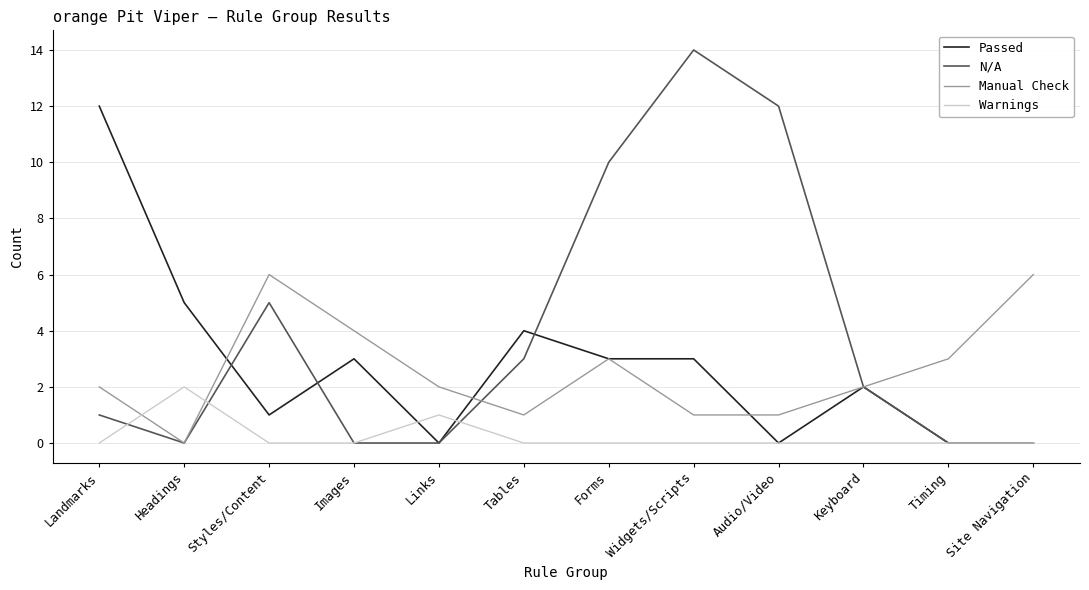

What position from the right is Site Navigation?

1